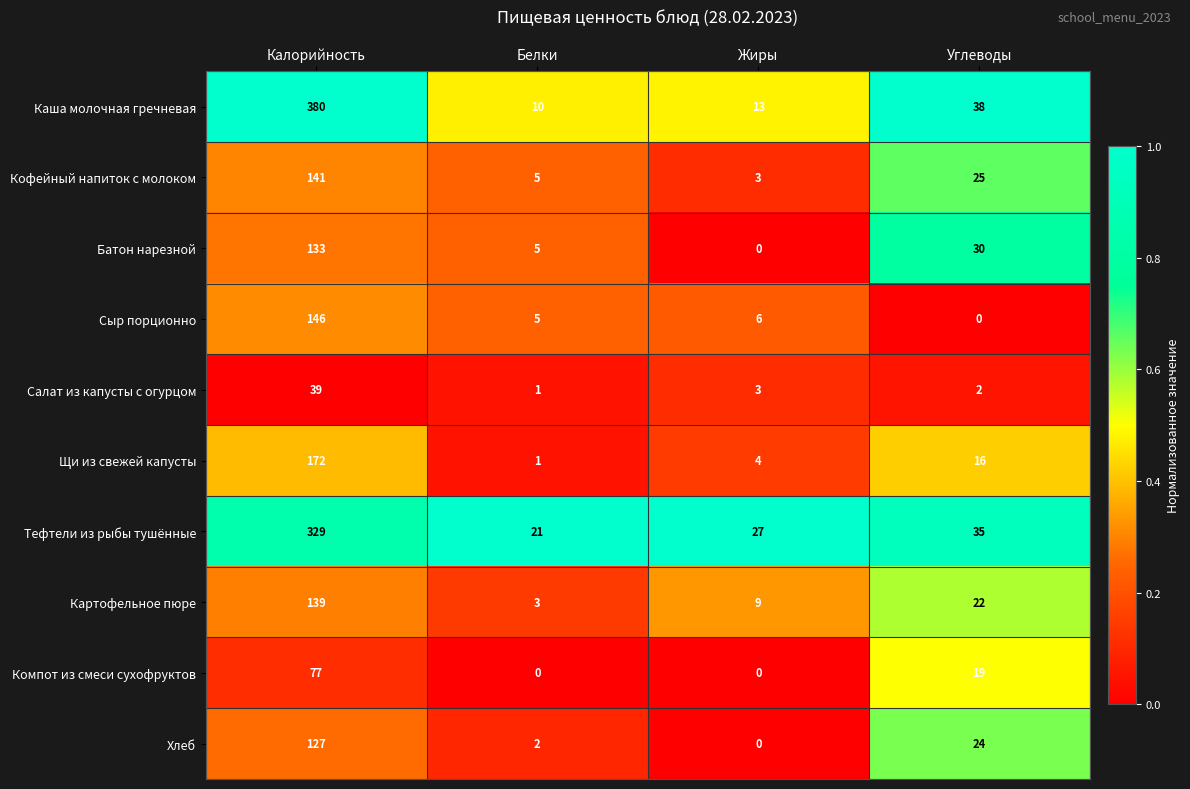

True or false: Компот из смеси сухофруктов has a value of 0 at Белки.

True